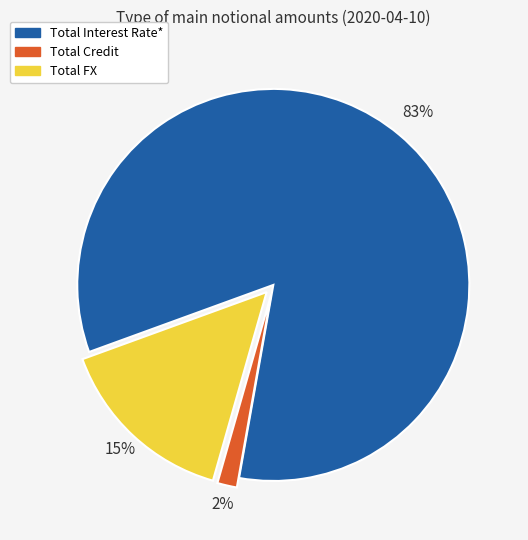

Is it true that Total Credit is 2% of the pie?

True